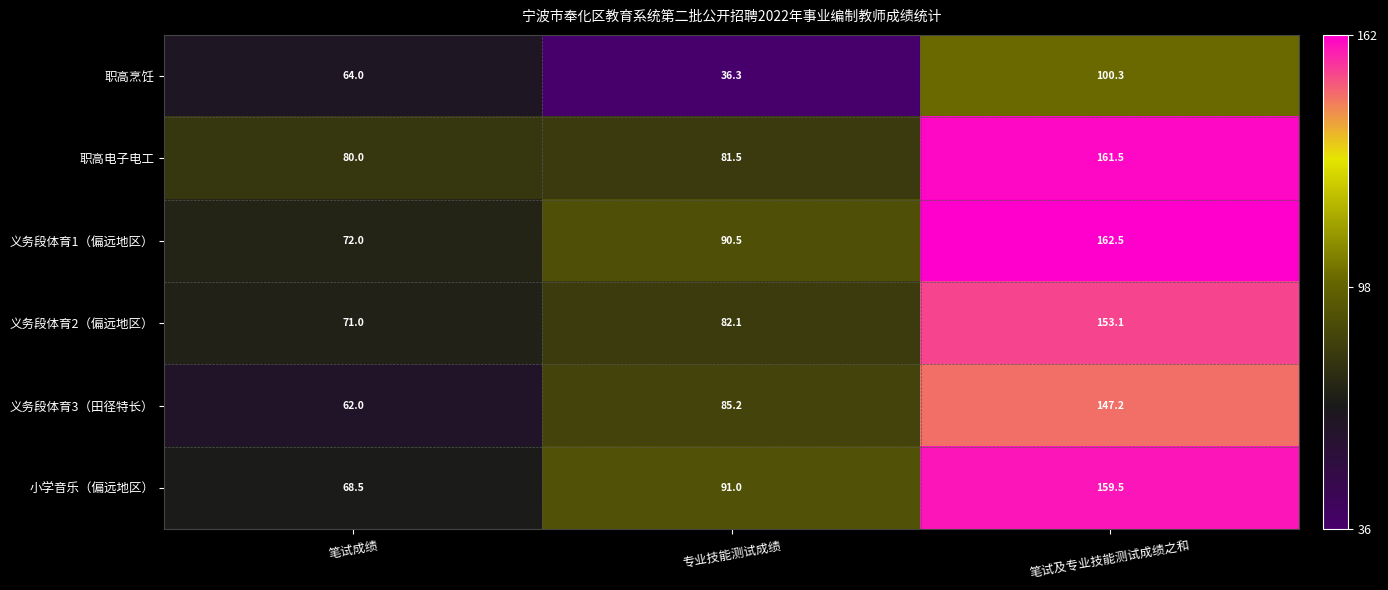

Between 笔试成绩 and 专业技能测试成绩, which series saw the biggest shift?

职高烹饪